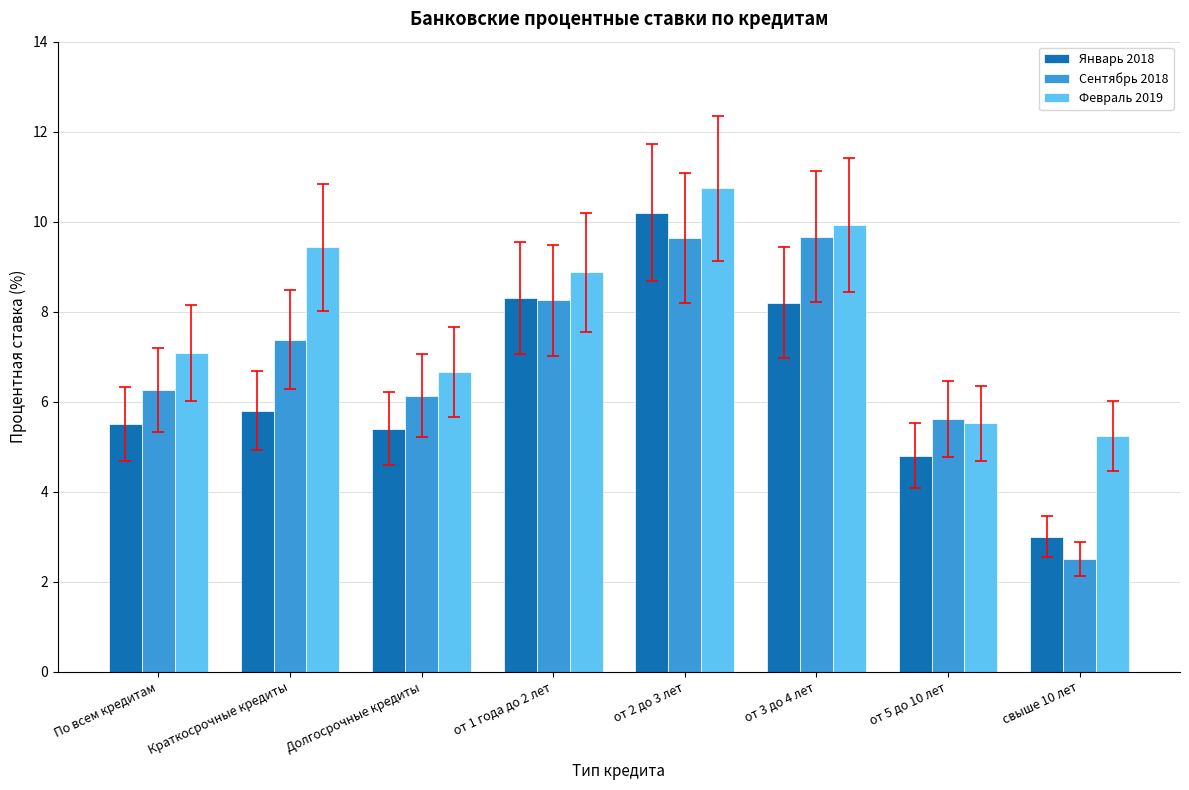

Rank the series at свыше 10 лет from lowest to highest value.

Сентябрь 2018, Январь 2018, Февраль 2019